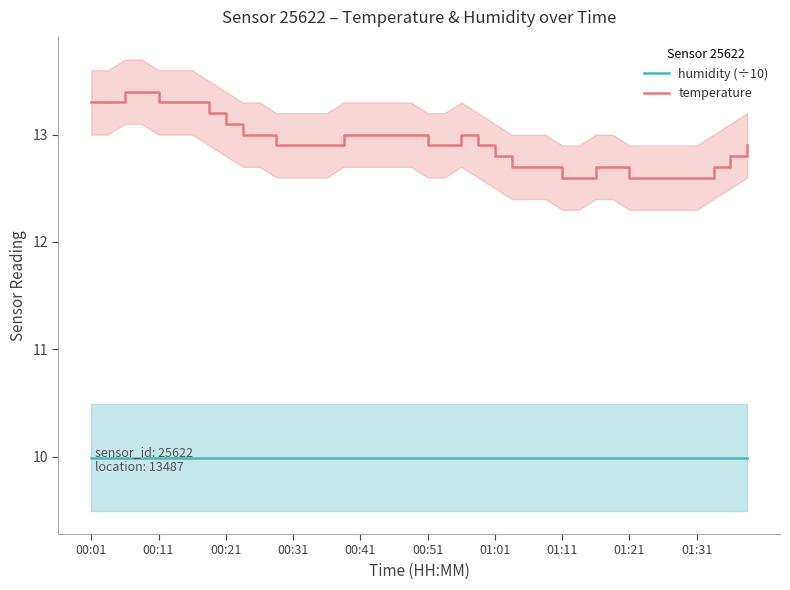

True or false: humidity (÷10) and temperature intersect in this chart.

False